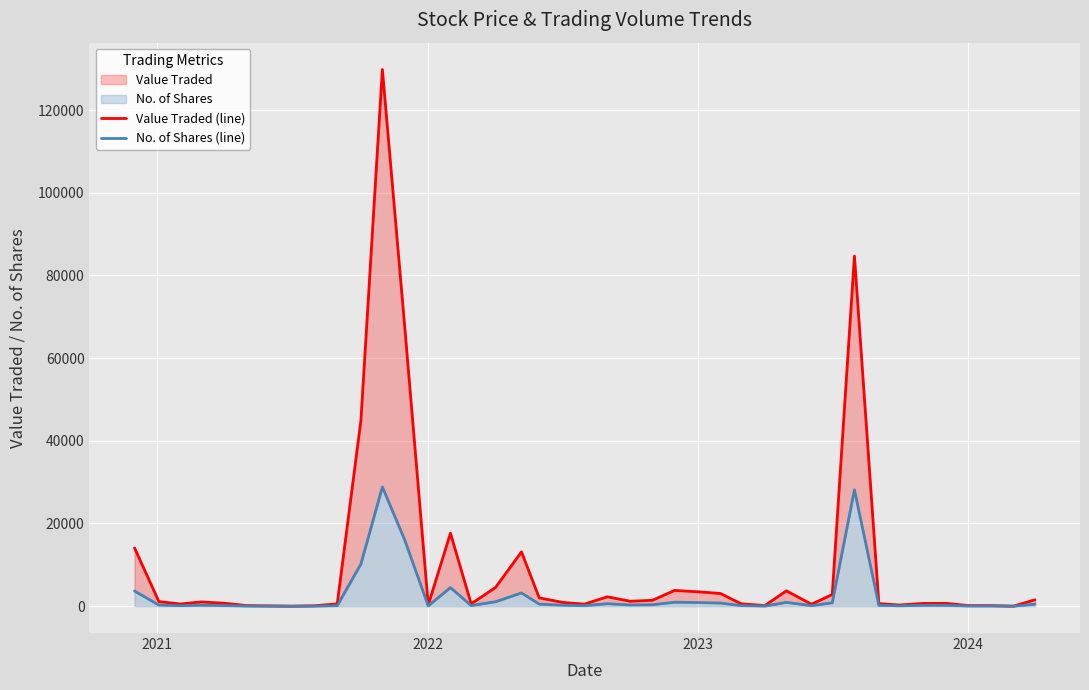

How many interior local valleys does the No. of Shares (line) series have?

10